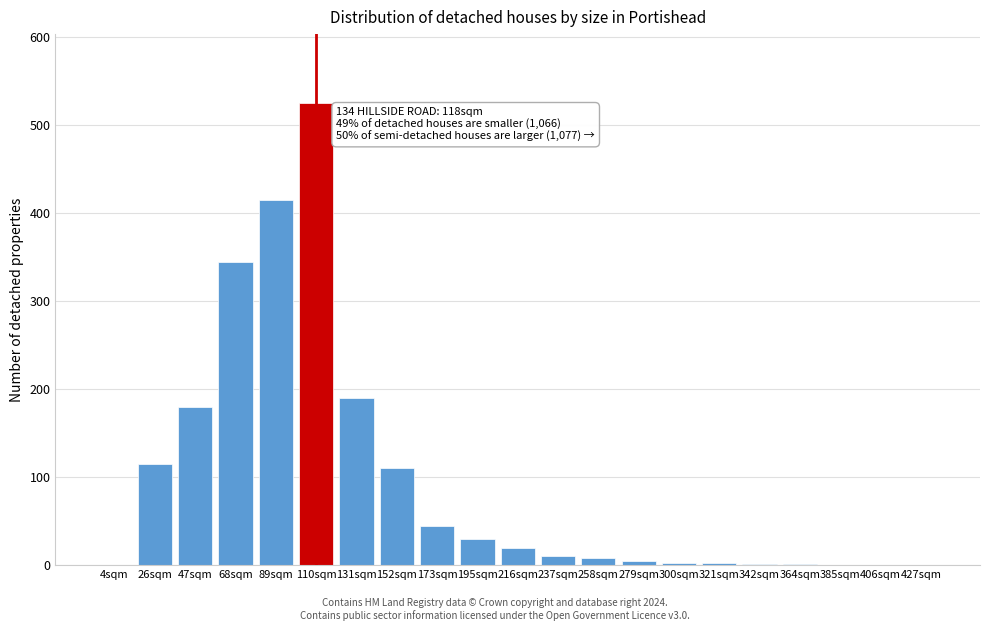

At which category does the chart reach its peak across all series?

110sqm